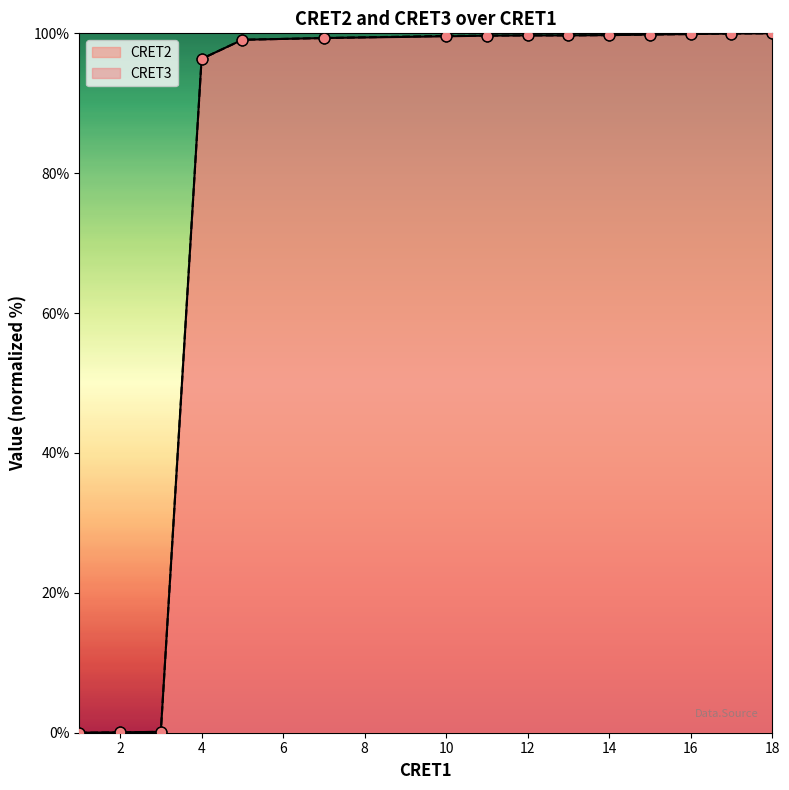

Which series has the largest Y range (max minus min)?

CRET2